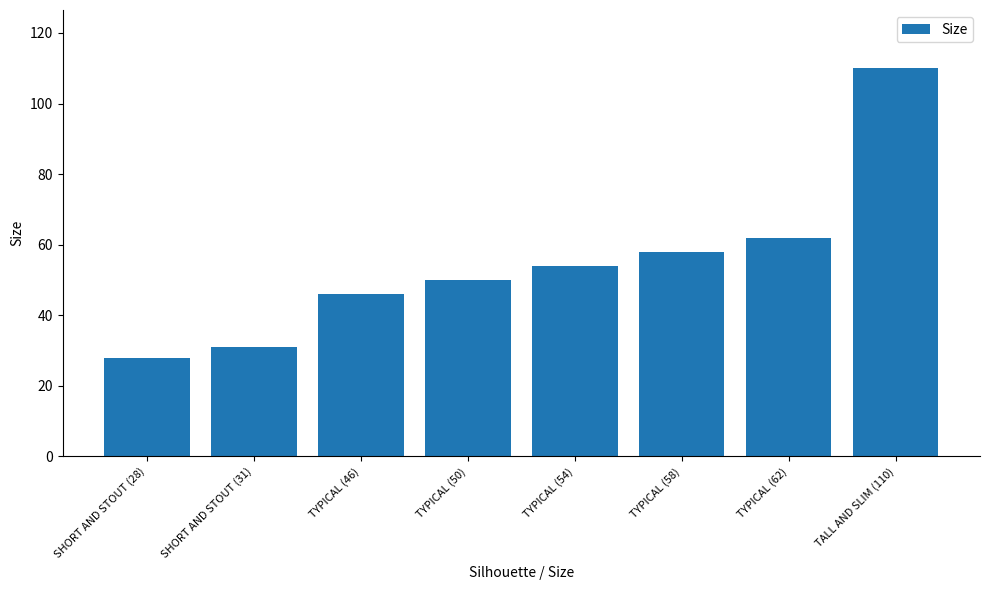

How many values are below 54?

4